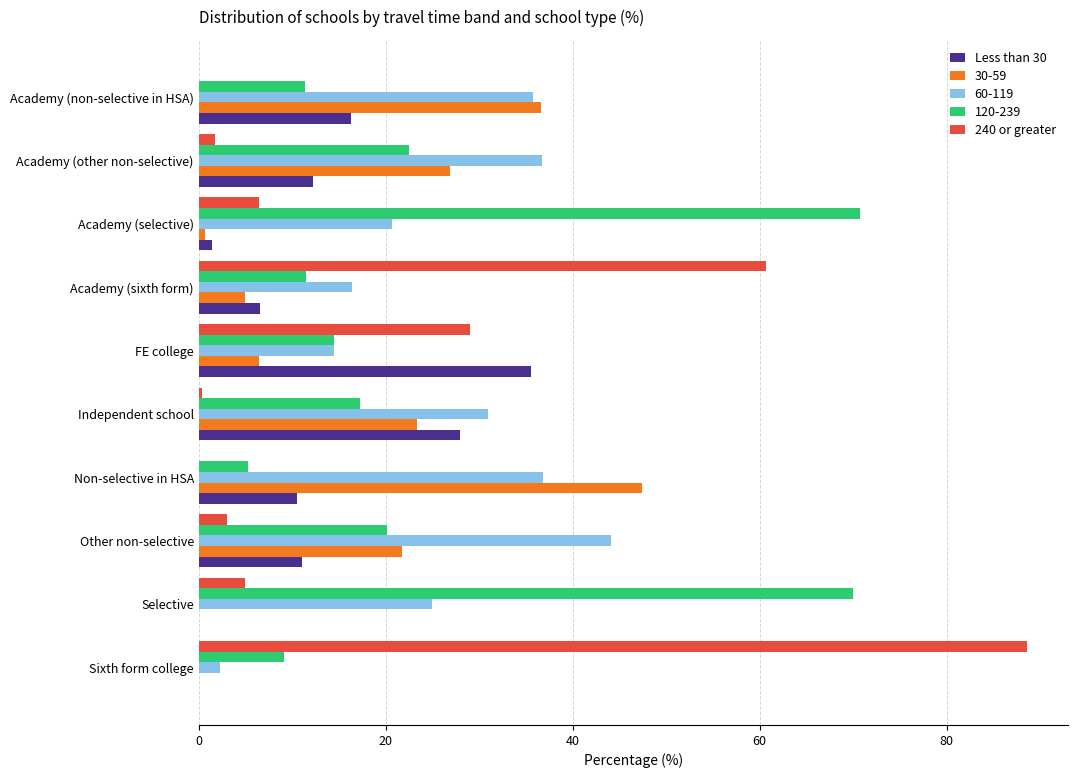

True or false: 60-119 has a value of 6.8 at Academy (selective).

False